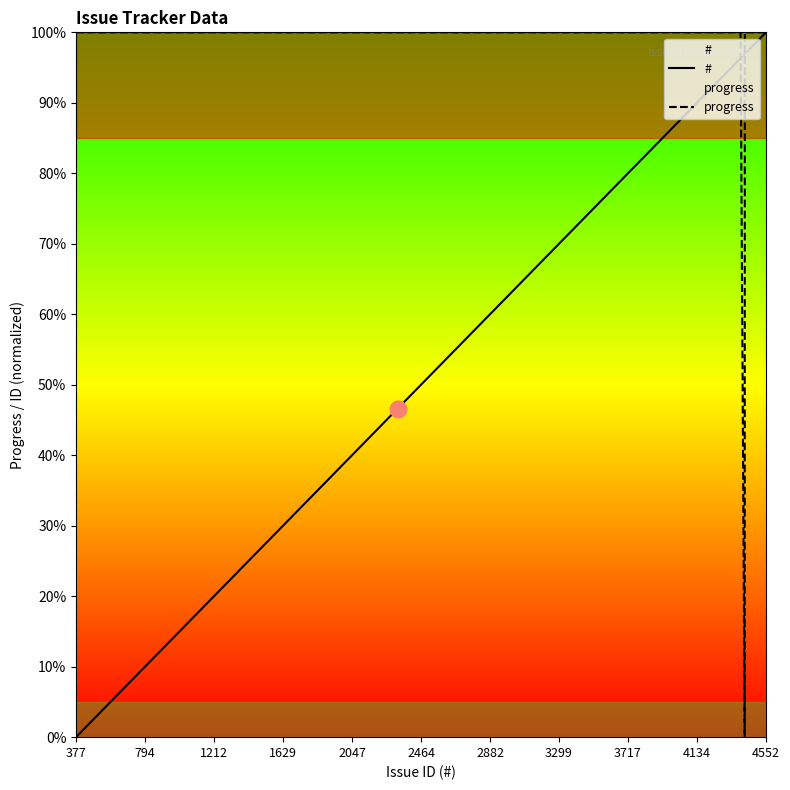

List the series in order of their peak value, highest first.

#, progress